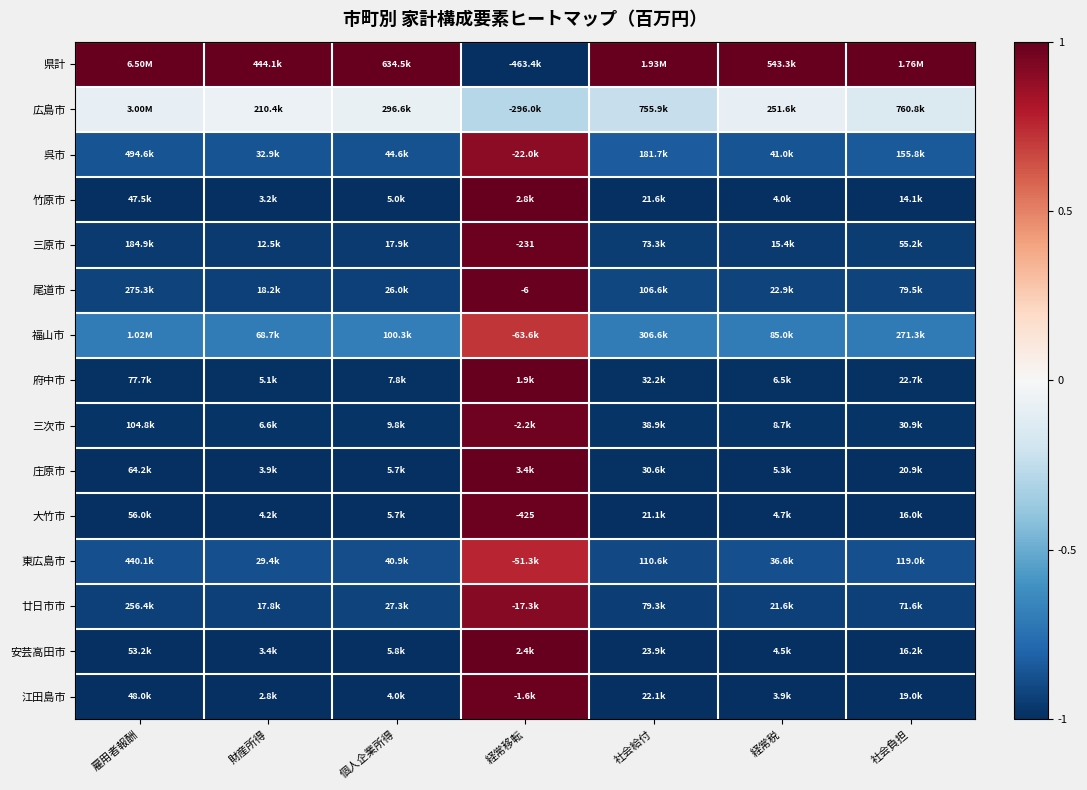

The 庄原市 series shows -1.0 at 雇用者報酬. True or false?

True